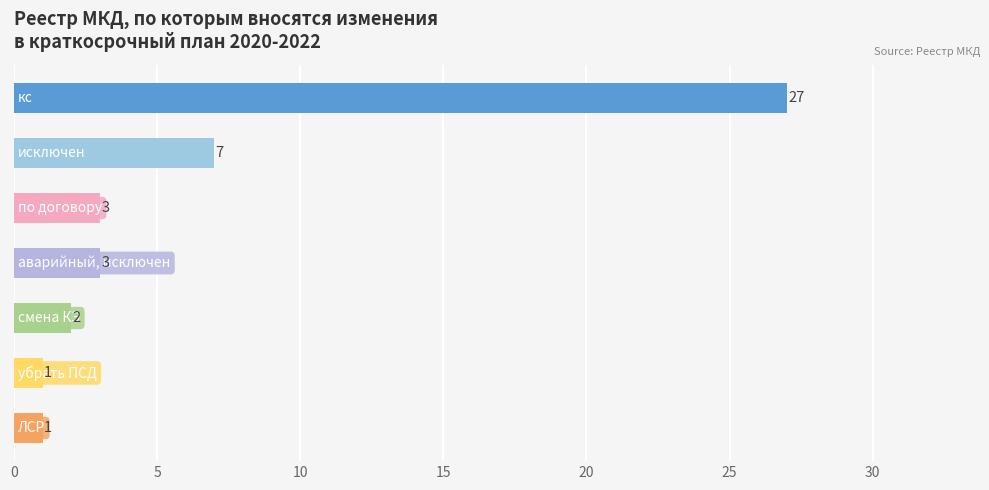

Reading top to bottom, list all the values displayed in this chart.

27	7	3	3	2	1	1